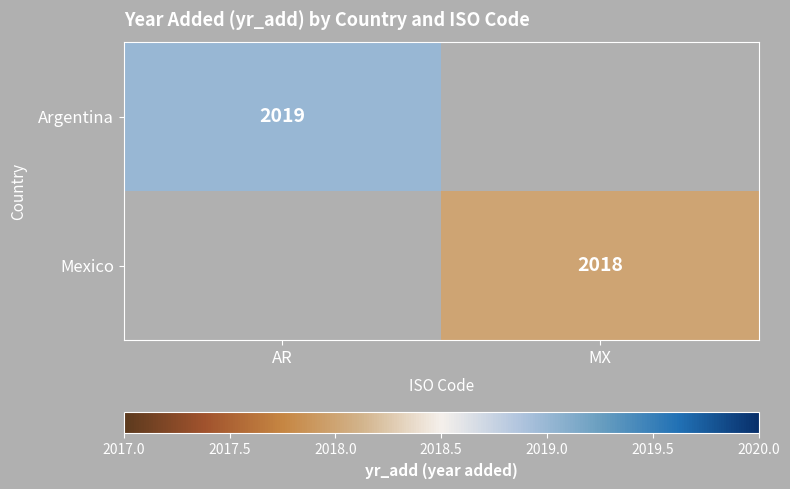

What is the greatest value displayed?

2019.0